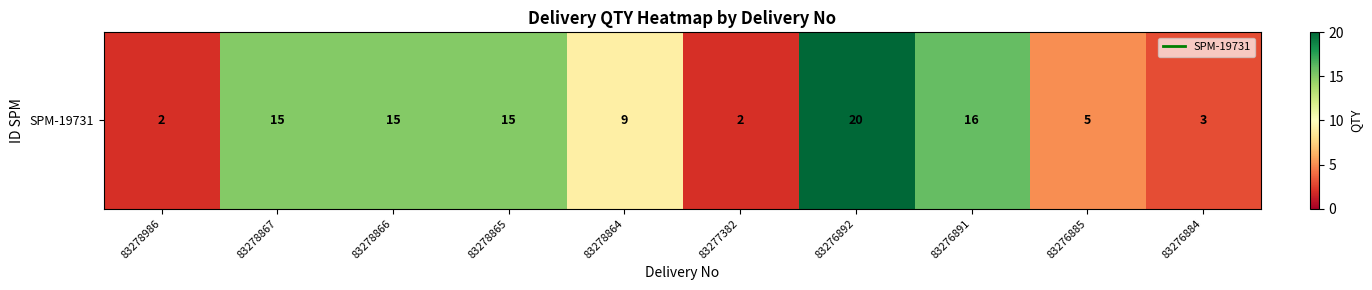

What is the ratio of the value at 83278866 to the value at 83277382?

7.5